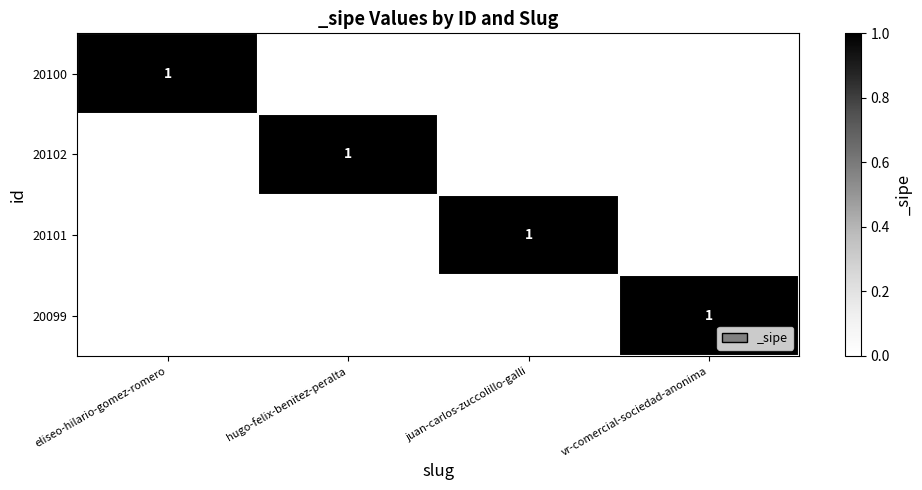

True or false: 20102 has a value of 1 at hugo-felix-benitez-peralta.

True